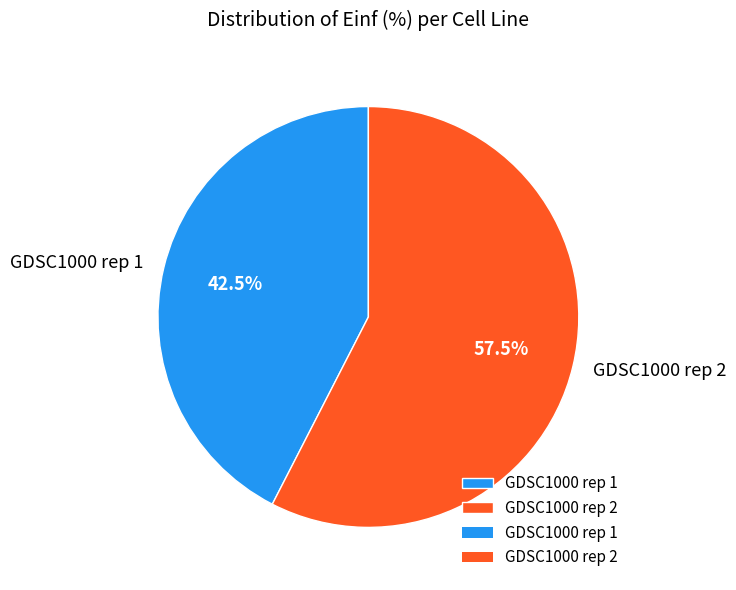

What is the ratio of the value at GDSC1000 rep 2 to the value at GDSC1000 rep 1?

1.4